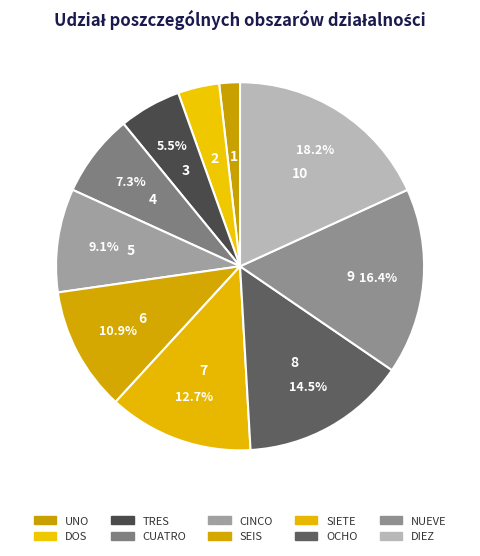

Which slice is the largest?

DIEZ